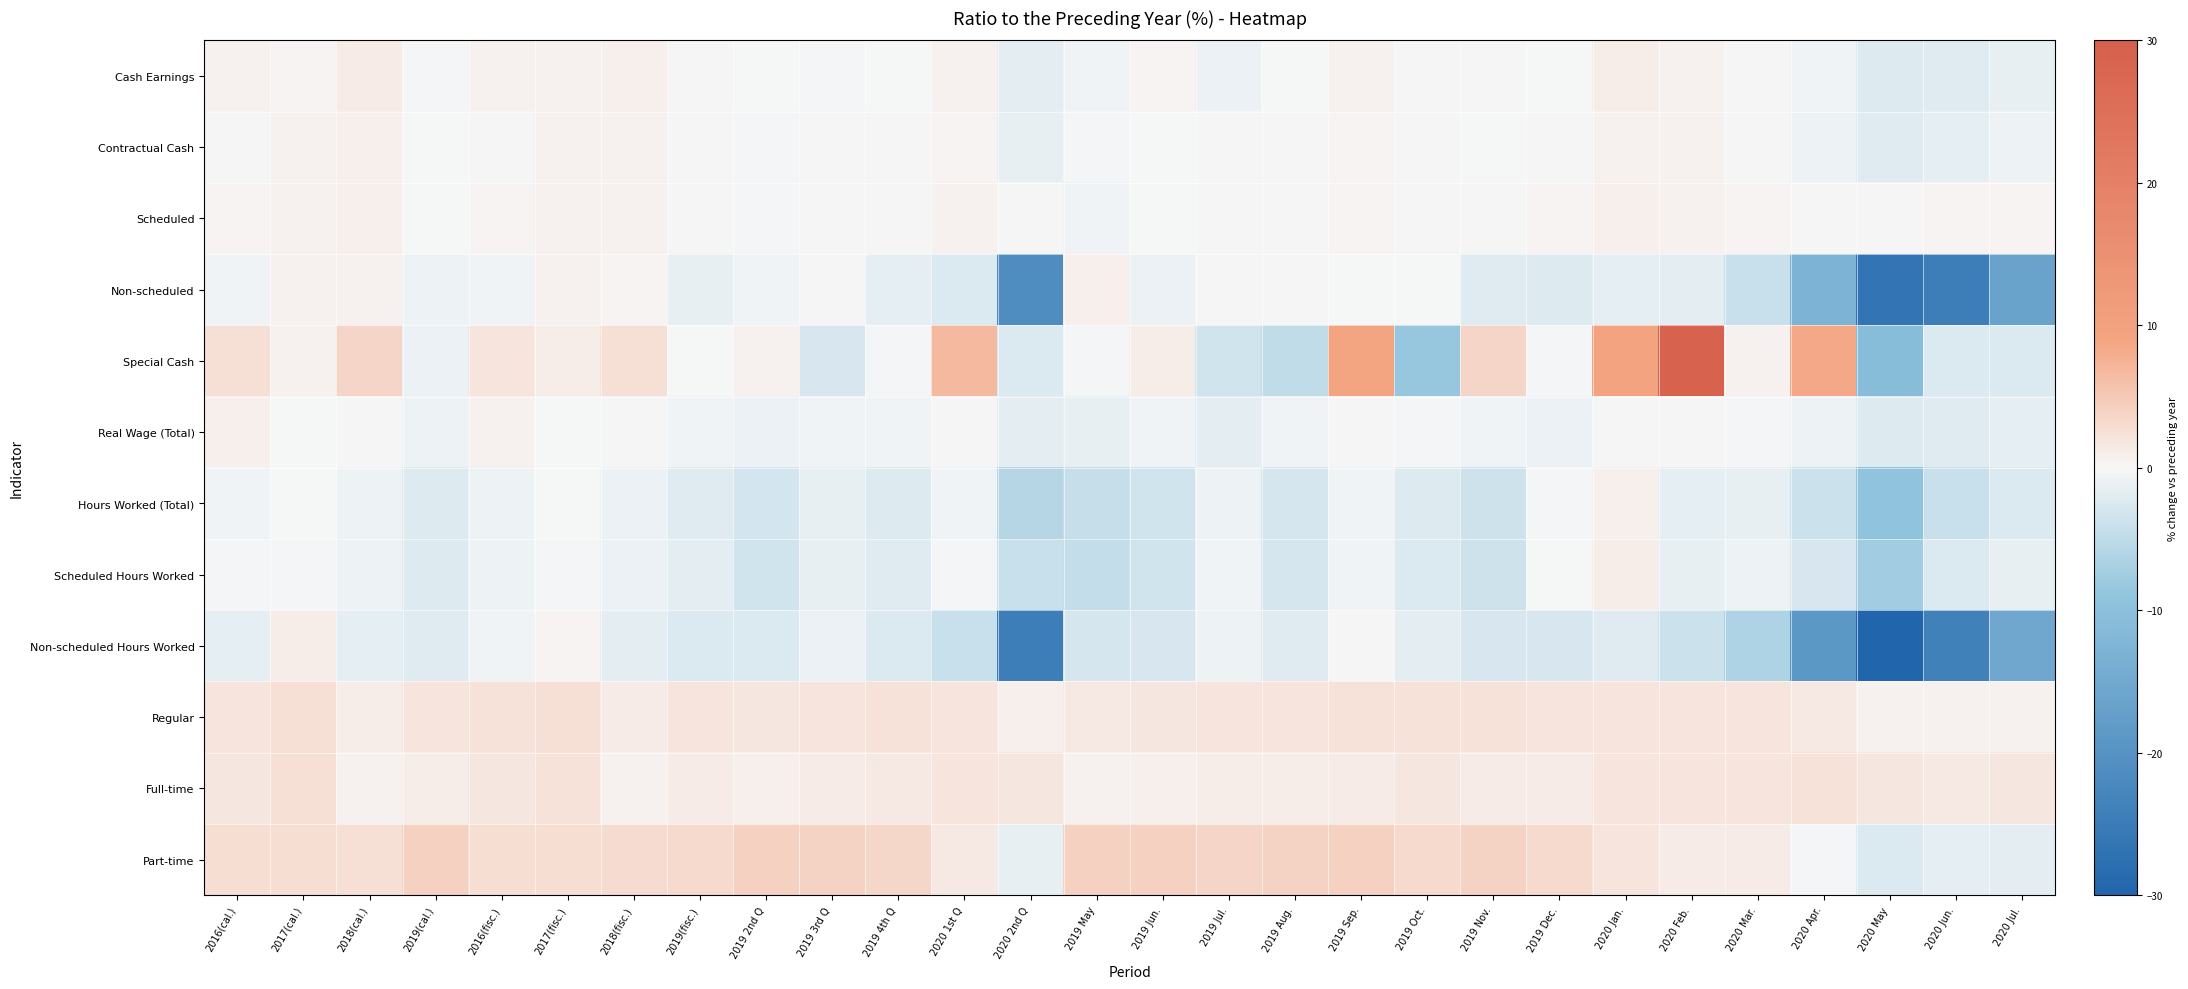

How many categories are shown in the chart?

28